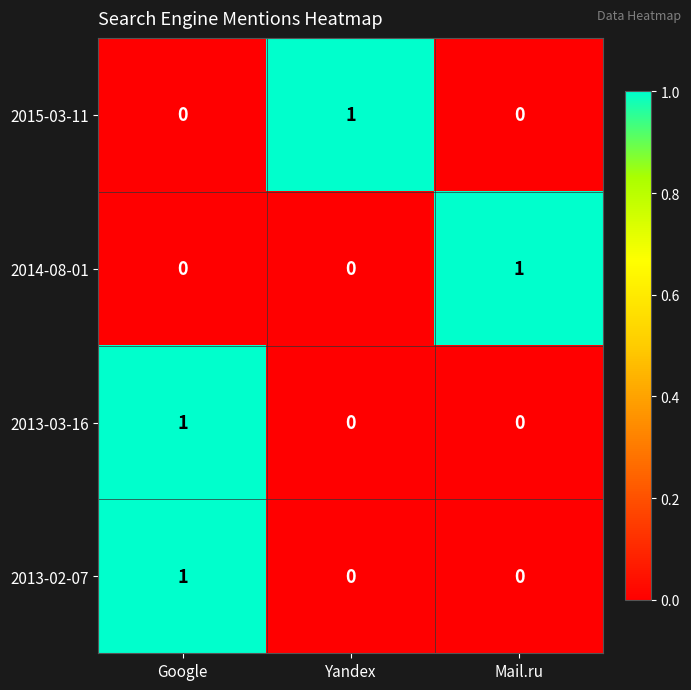

Count the 2015-03-11 values in the range 0 to 1.

3